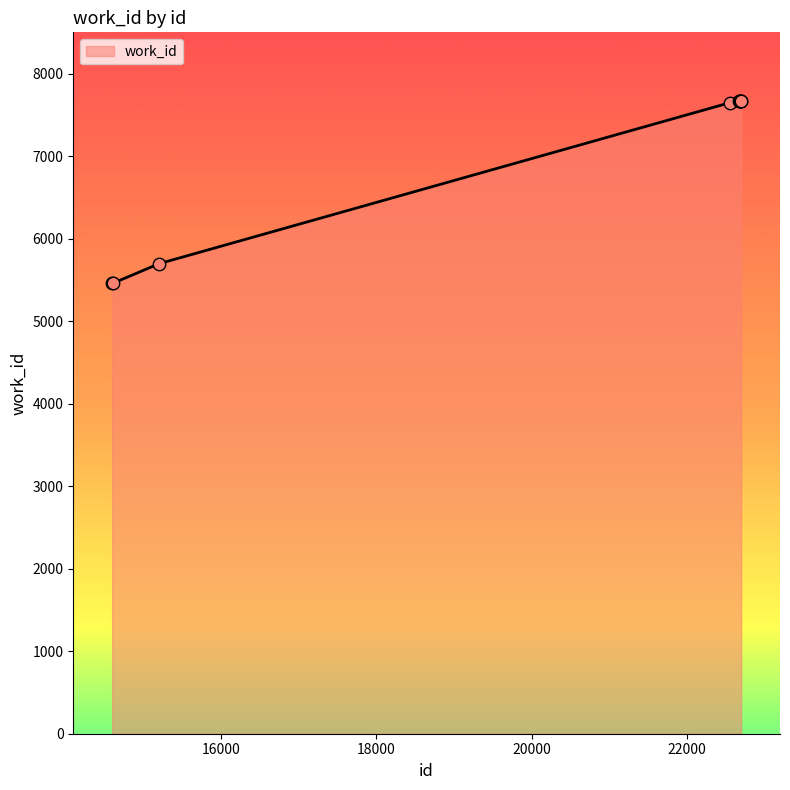

What is the maximum value shown in the chart?

7670